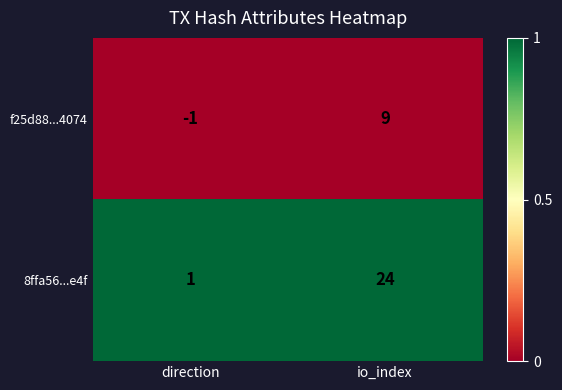

What is the spread (max minus min) of values at direction?

2